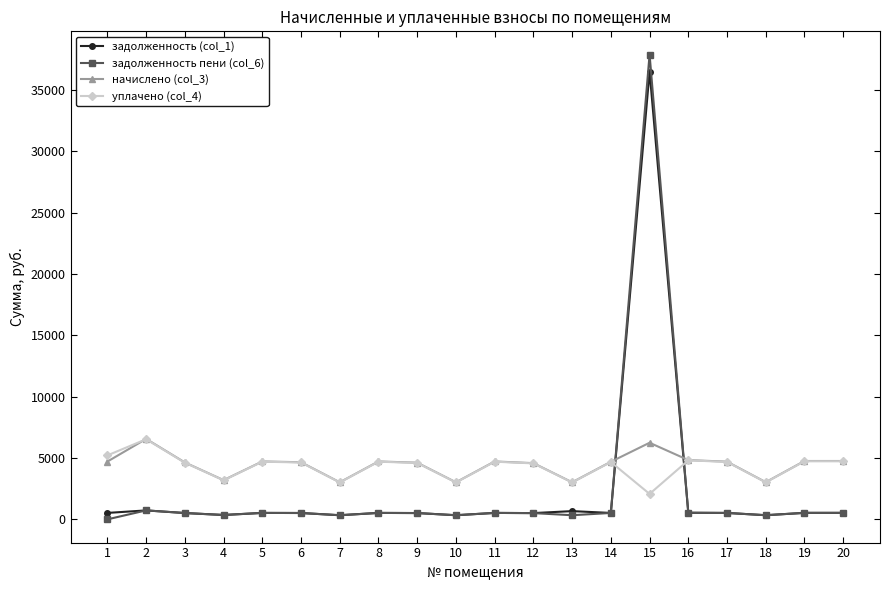

How many lines are shown in the chart?

4